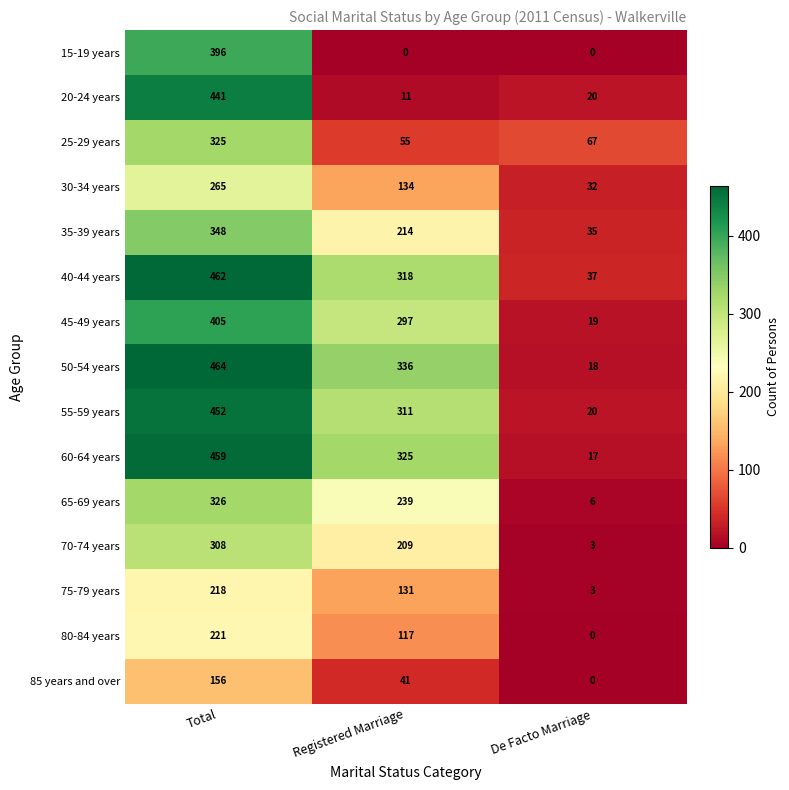

At which category is the sum across all series the highest?

Total